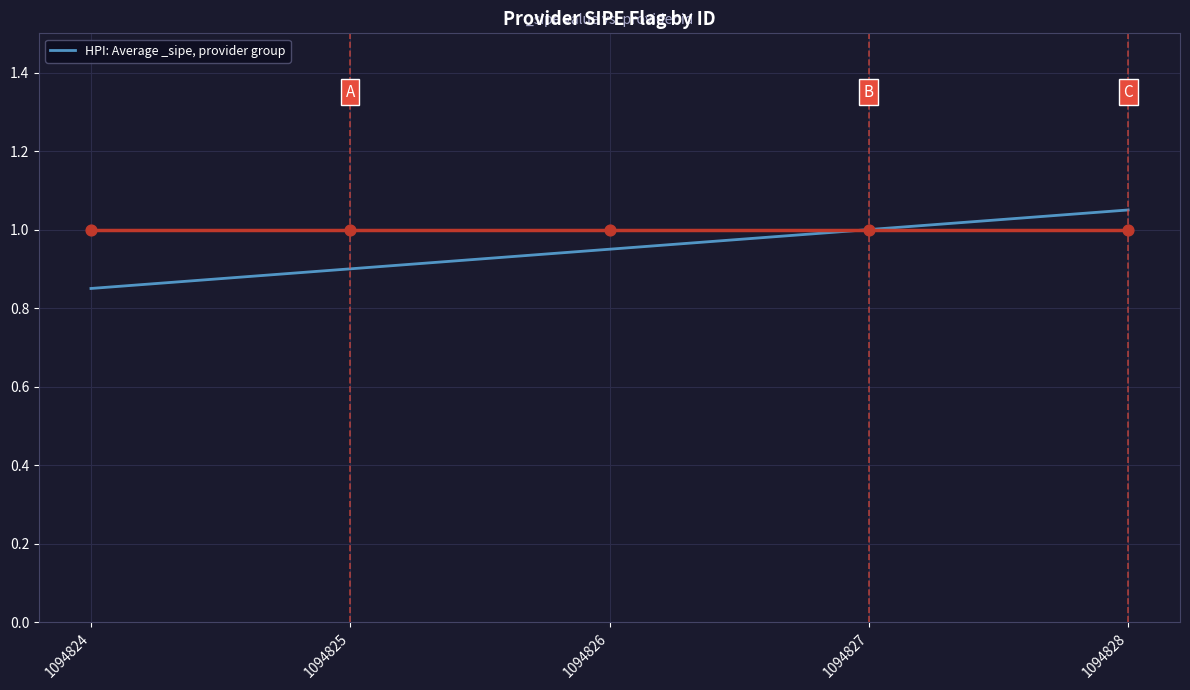

What is the change in value from 1094826 to 1094827?

+0.1